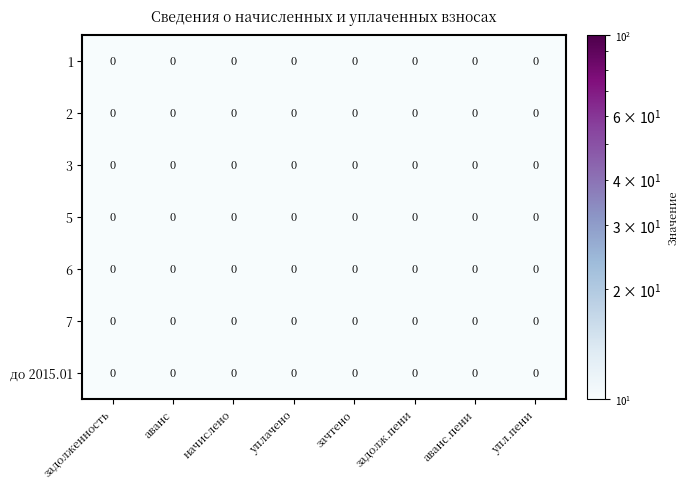

Is it true that до 2015.01 equals 0.0 at начислено?

True